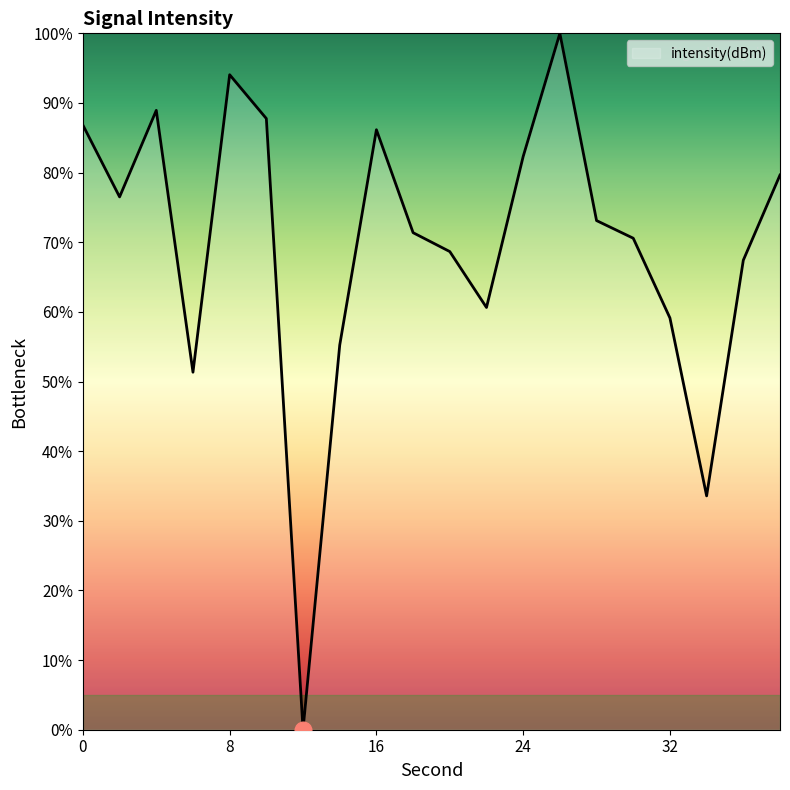

What is the greatest value displayed?

100.0